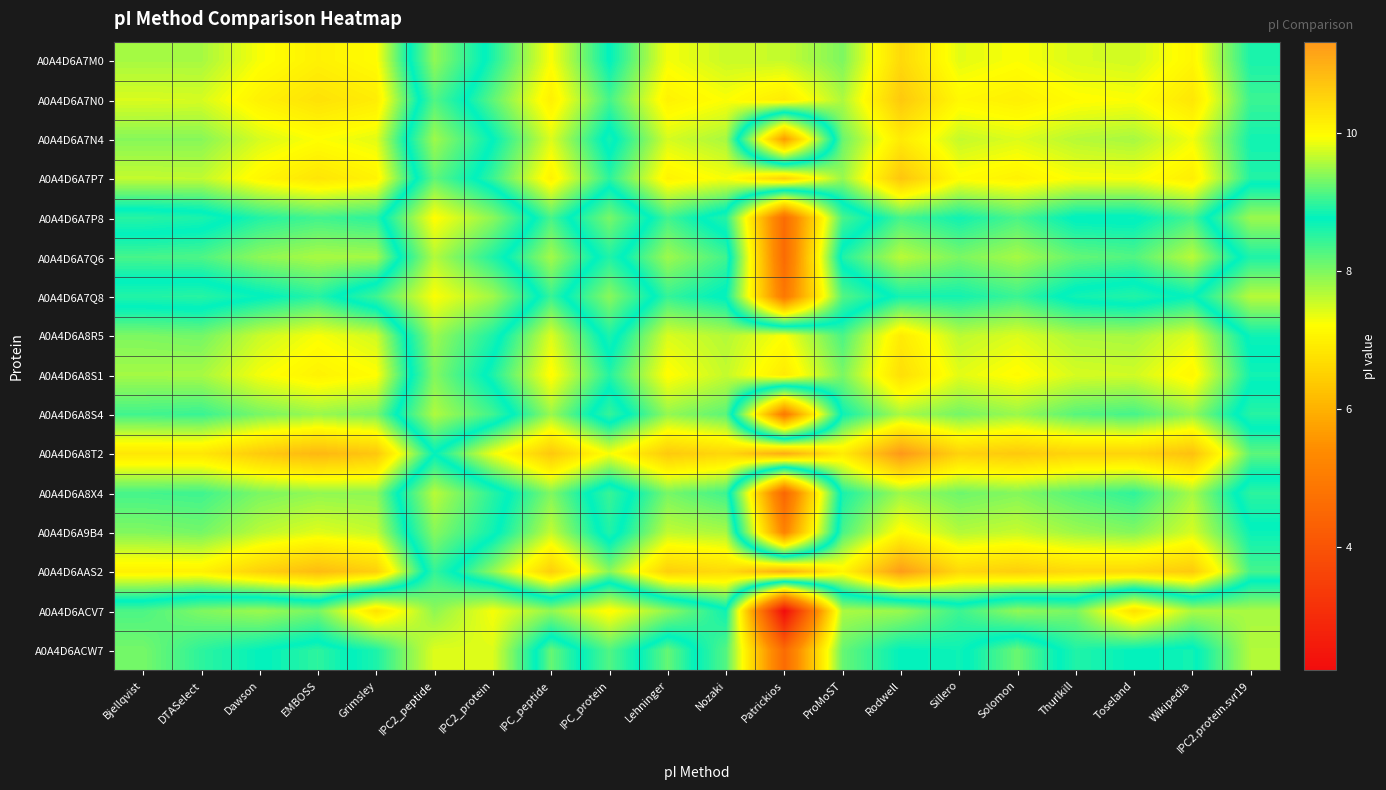

What is the greatest value displayed?

11.3